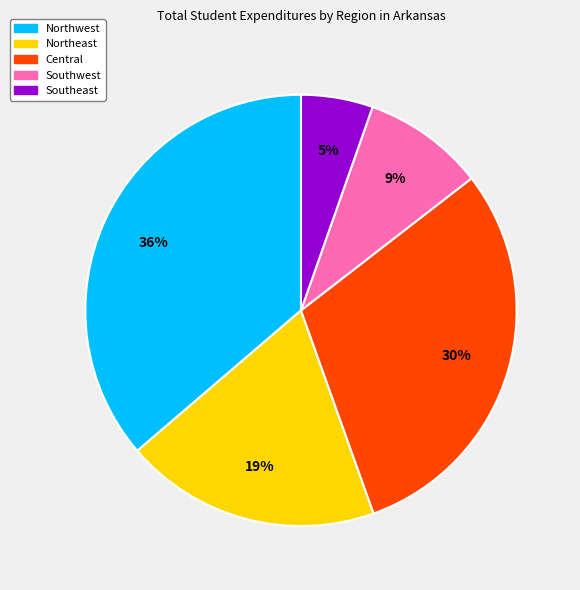

What is the smallest slice in the pie chart?

Southeast